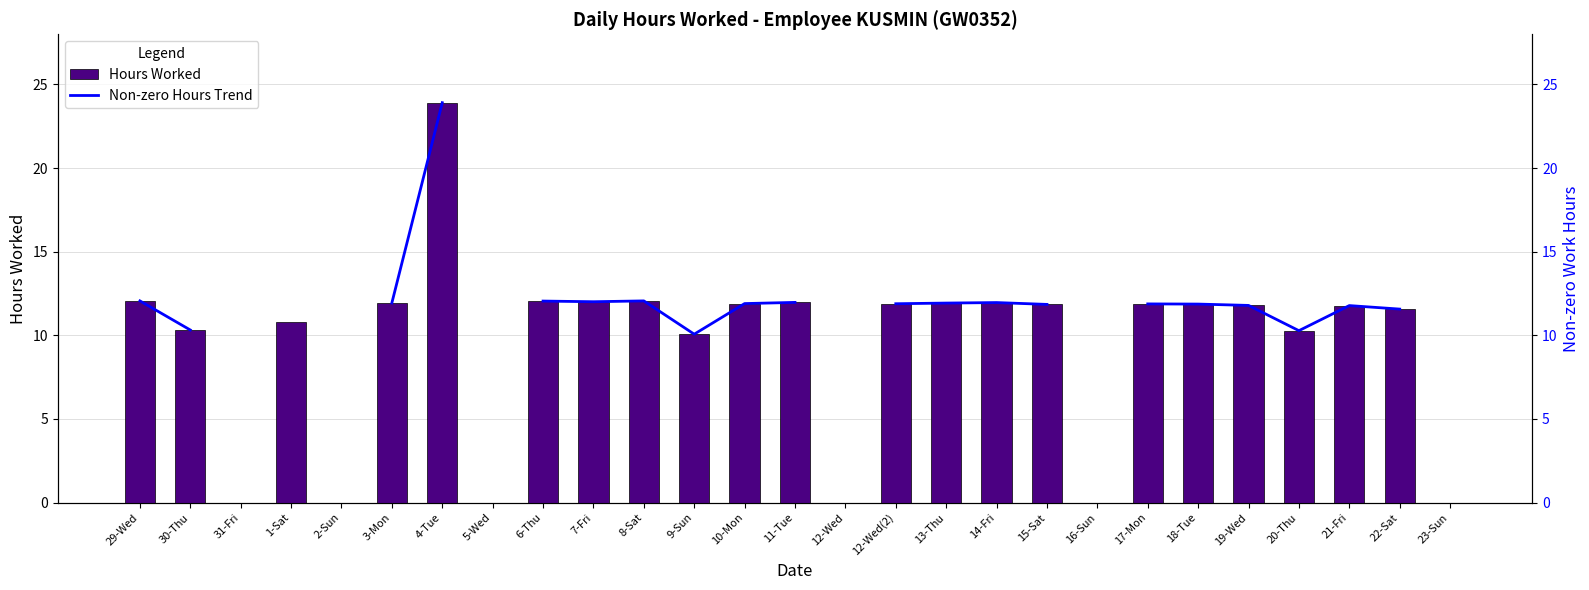

What is the label of the 15th bar from the left?

12-Wed